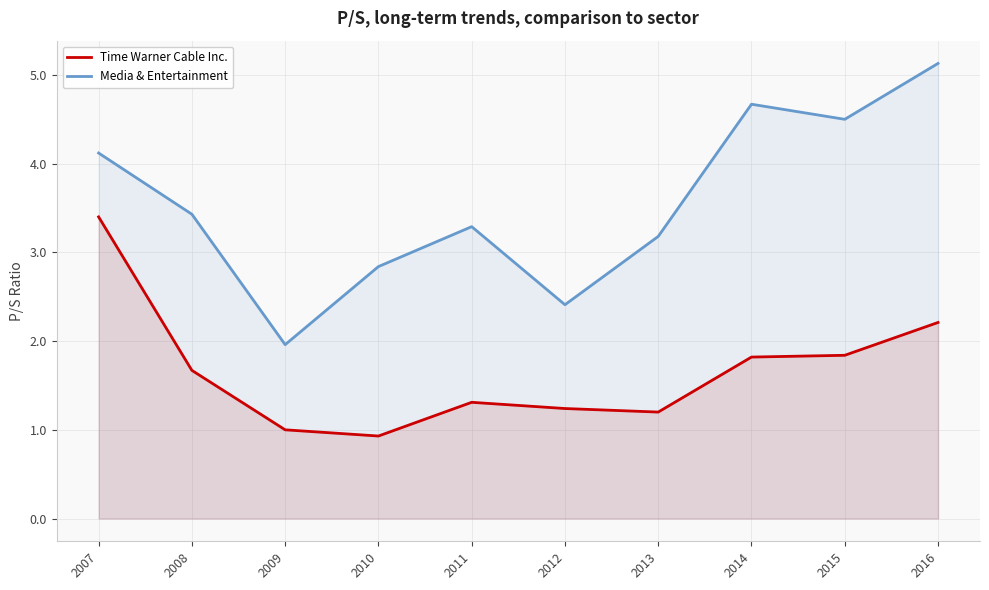

Reading left to right, list all the values displayed in this chart.

Time Warner Cable Inc.: 2007=3.4	2008=1.7	2009=1.0	2010=0.9	2011=1.3	2012=1.2	2013=1.2	2014=1.8	2015=1.8	2016=2.2
Media & Entertainment: 2007=4.1	2008=3.4	2009=2.0	2010=2.8	2011=3.3	2012=2.4	2013=3.2	2014=4.7	2015=4.5	2016=5.1